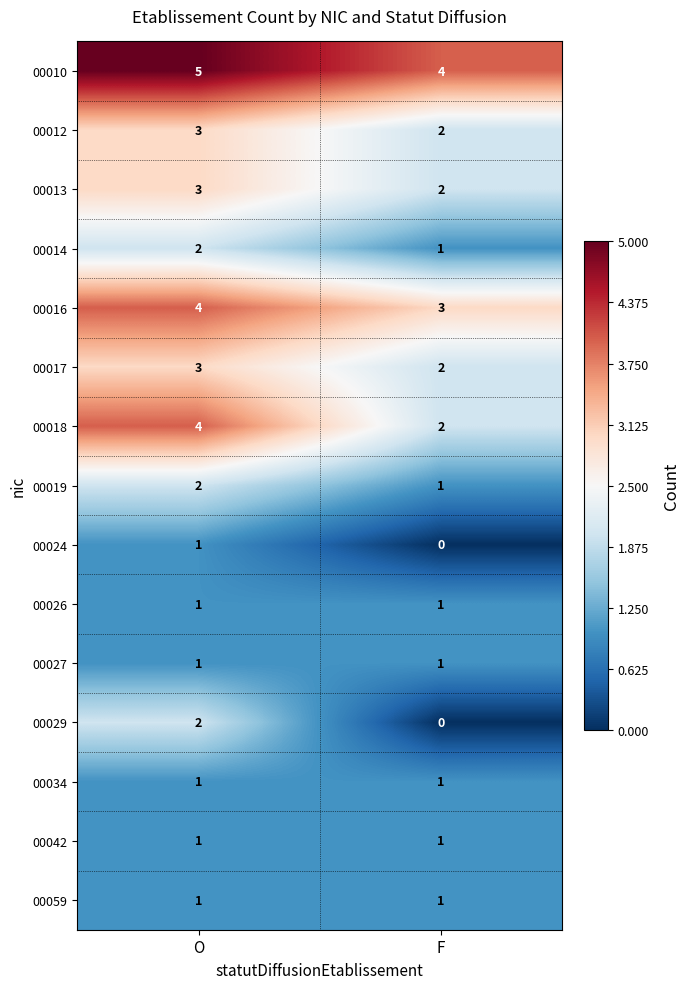

Where is 00013 nearest to the value 2?

F